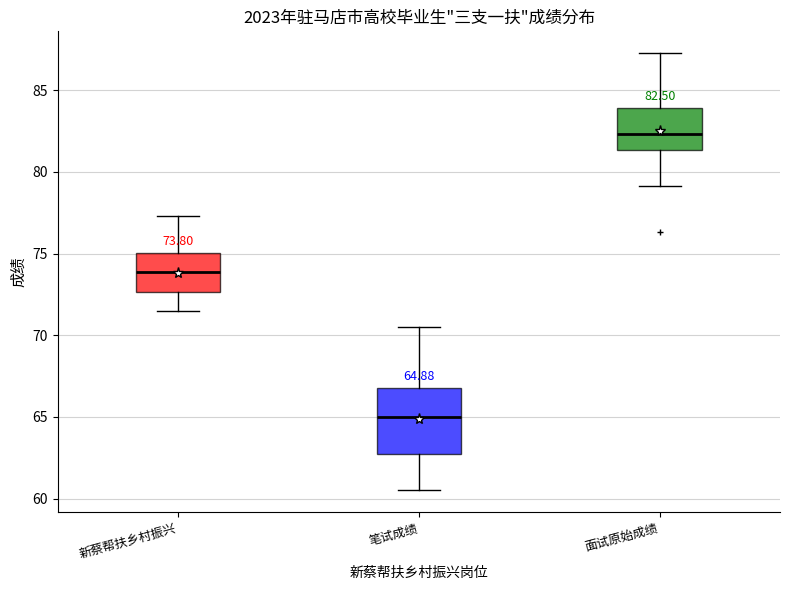

Which box's median line is the highest?

面试原始成绩